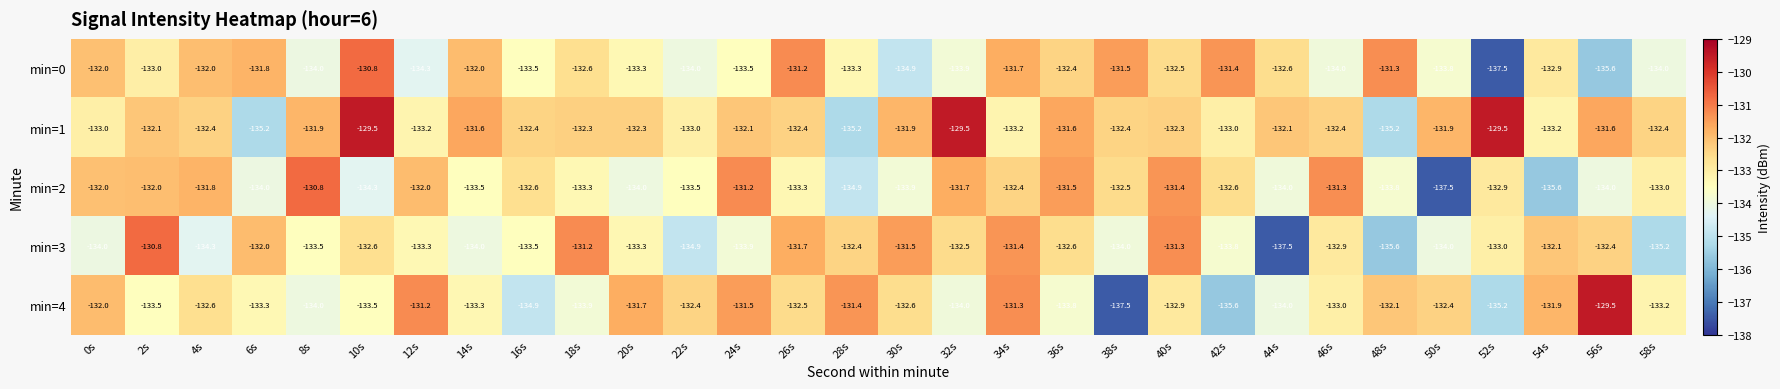

At which category is the sum across all series the highest?

34s